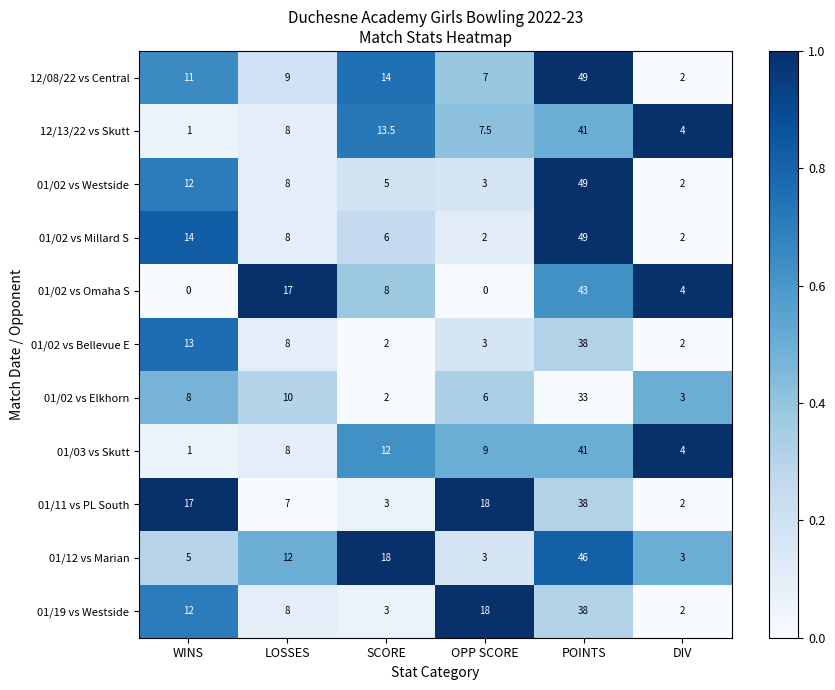

List the labels in order of 01/03 vs Skutt value, largest first.

POINTS, SCORE, OPP SCORE, LOSSES, DIV, WINS